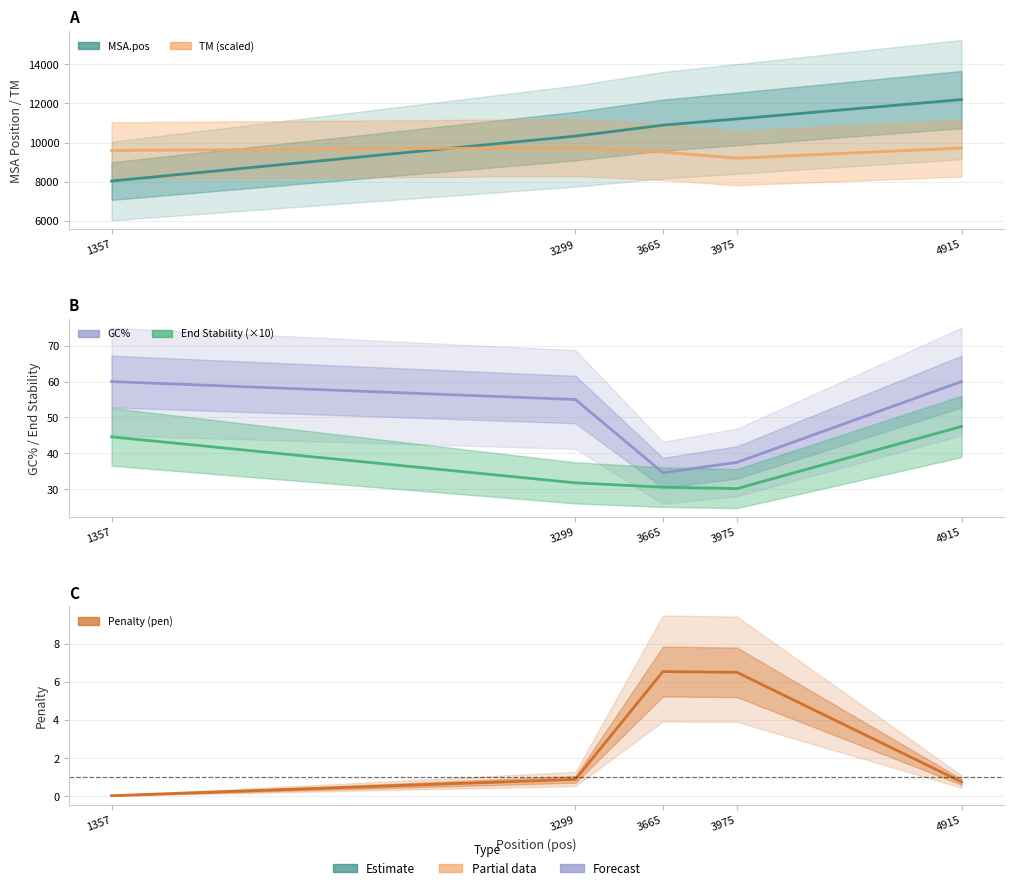

What is the sum of the End Stability (×10) values at 3975 and 4915?

77.7